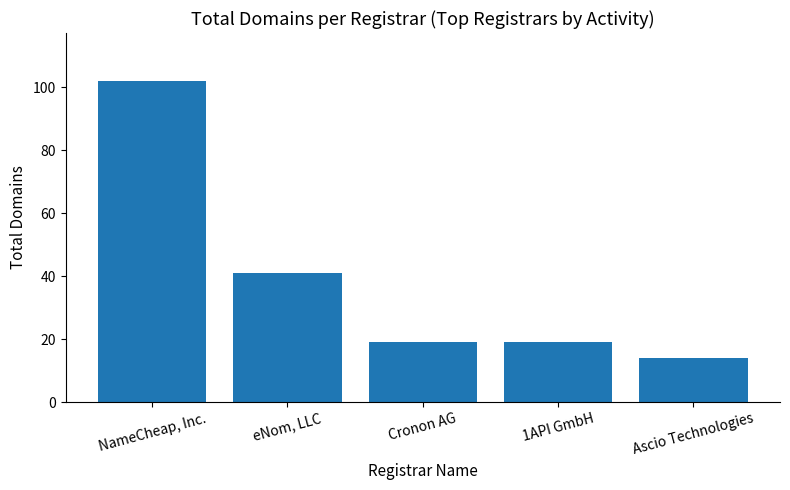

At which category does the chart reach its minimum across all series?

Ascio Technologies